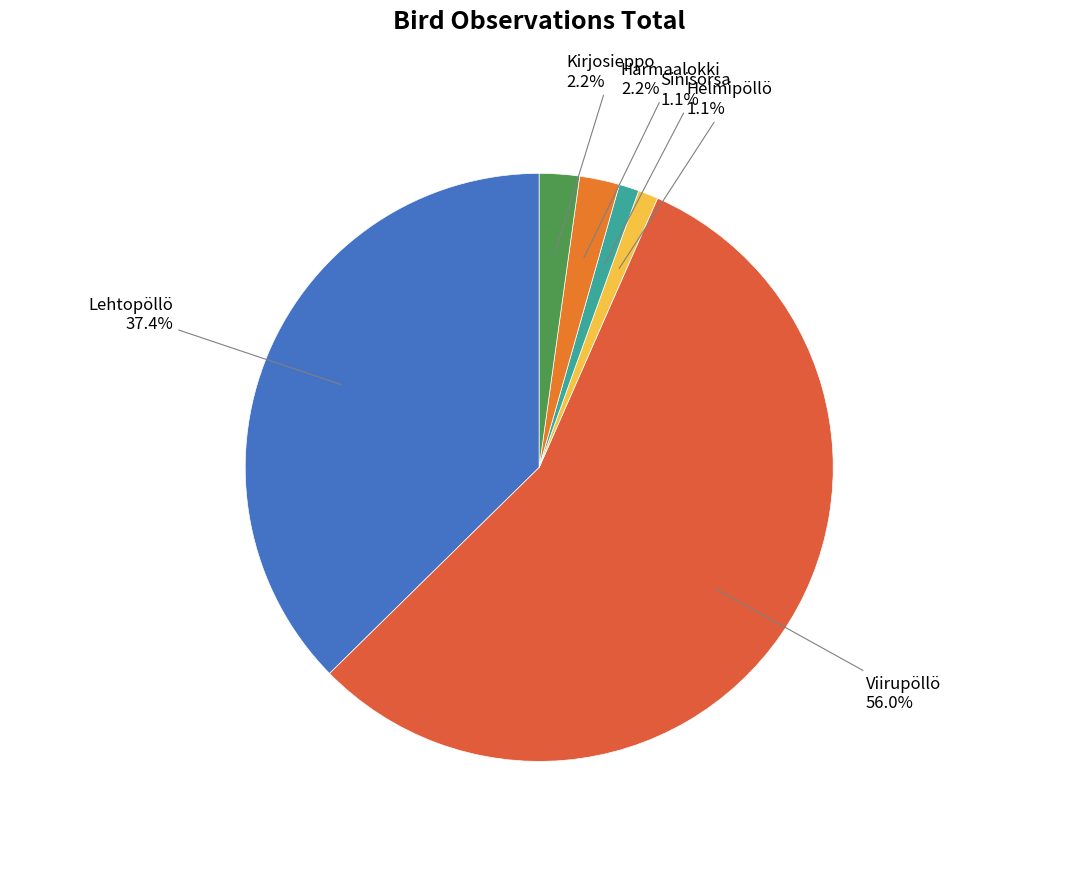

How many slices are in this pie chart?

6